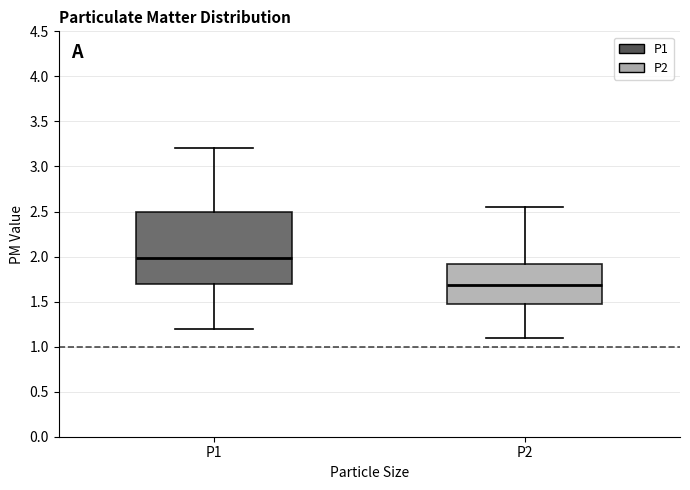

Reading left to right, read every box against the y-axis: the position of its median line, the range the box covers, and the ends of its whiskers. The values are not printed on the chart, so give them approximately, as read against the axis.

P1: median 2.00, box 1.70 to 2.50, whiskers 1.20 to 3.20
P2: median 1.70, box 1.45 to 1.90, whiskers 1.10 to 2.55